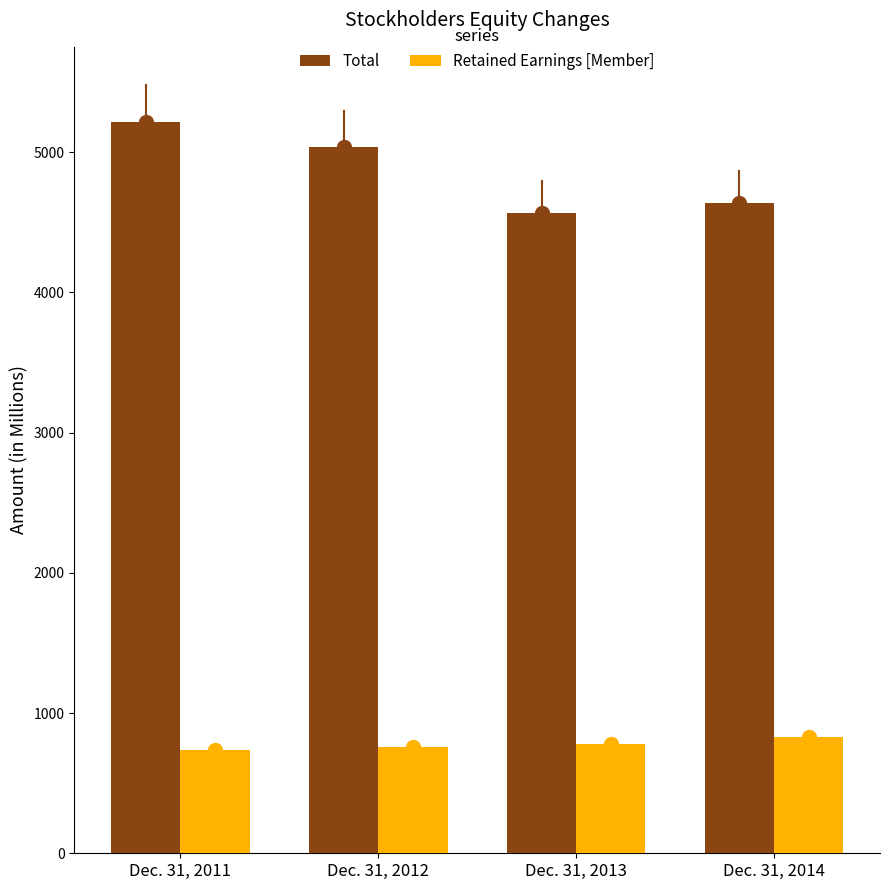

At how many categories does at least one series exceed 3998?

4